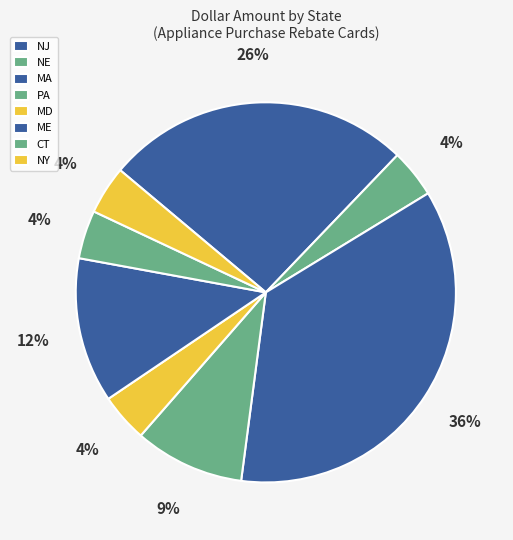

Is it true that PA is 18% of the pie?

False